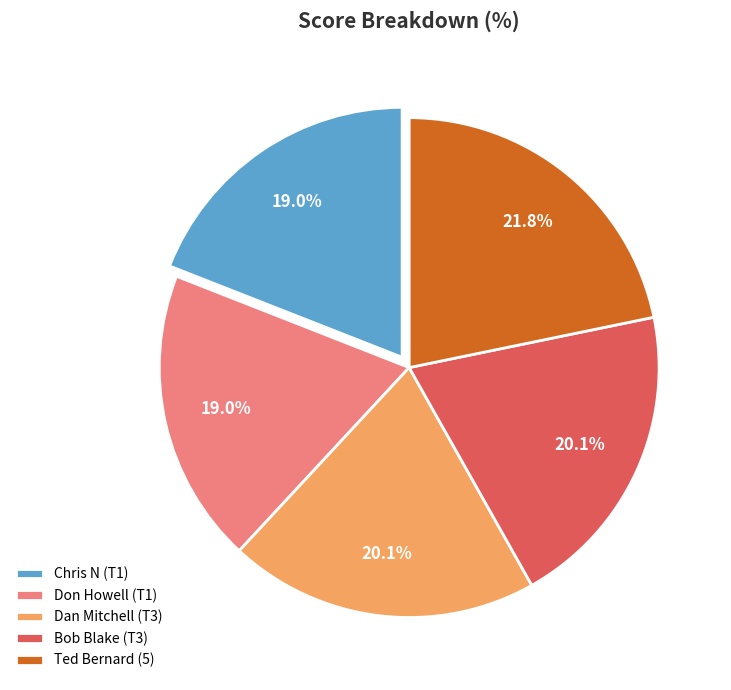

Approximately how many times larger is the value at Don Howell (T1) compared to Bob Blake (T3)?

0.9